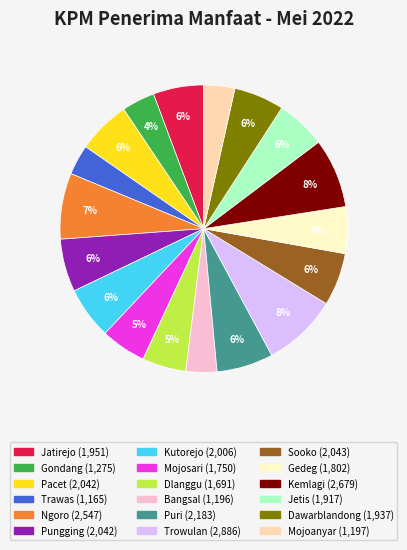

Is the sum of Trowulan and Sooko greater than half?

No